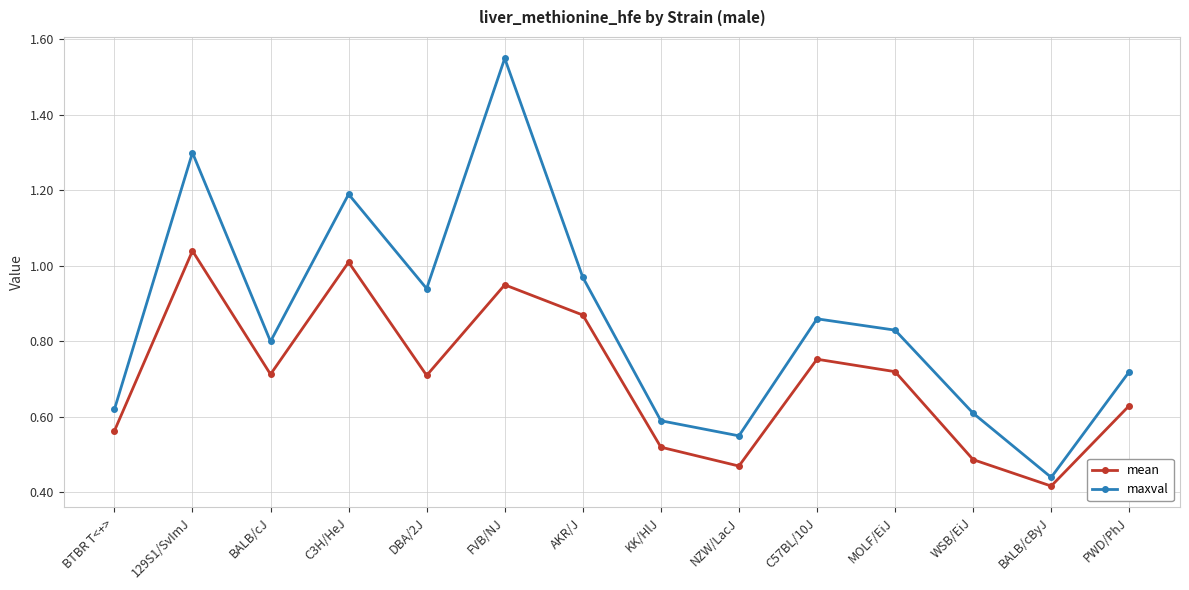

What is the sum of all maxval values?

12.0